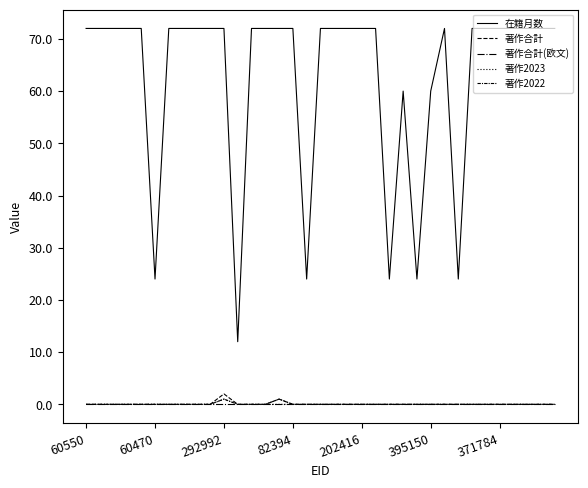

How many lines are shown in the chart?

5